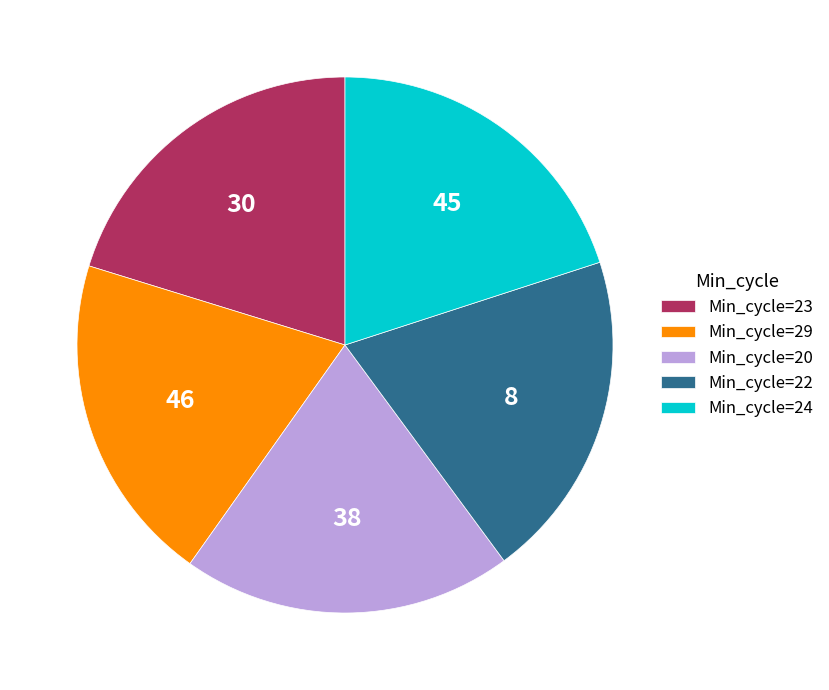

True or false: Min_cycle=23 accounts for 20% of the total.

True